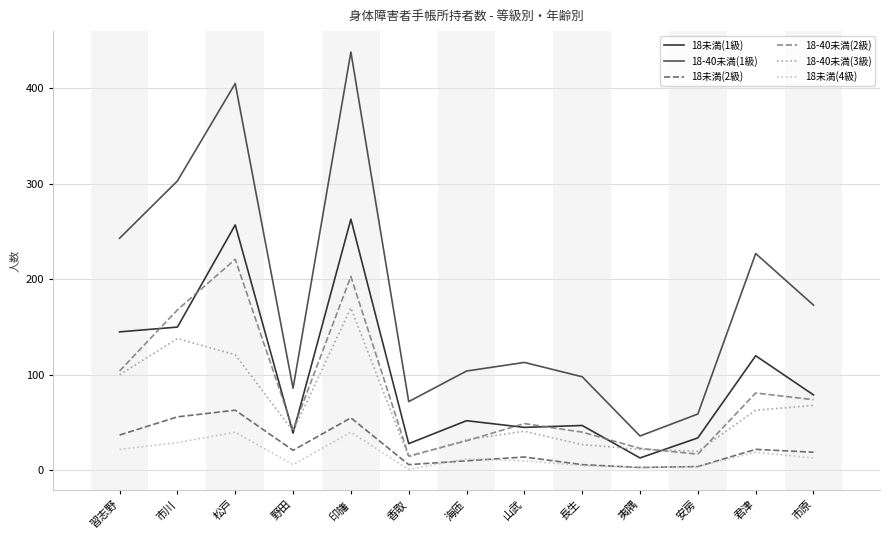

How many categories are shown in the chart?

13